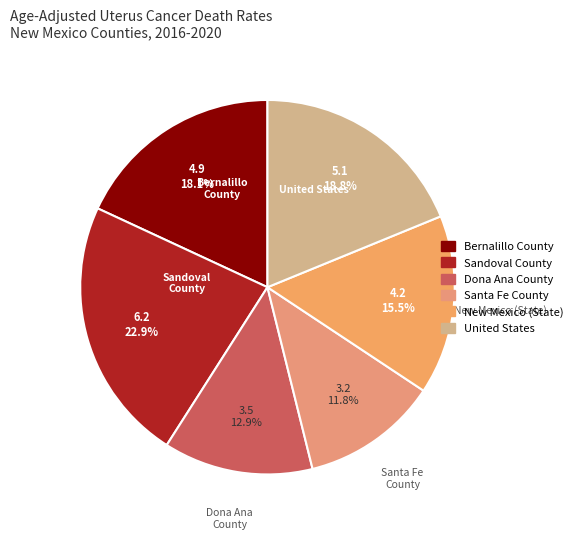

Is there a majority slice in this chart?

No